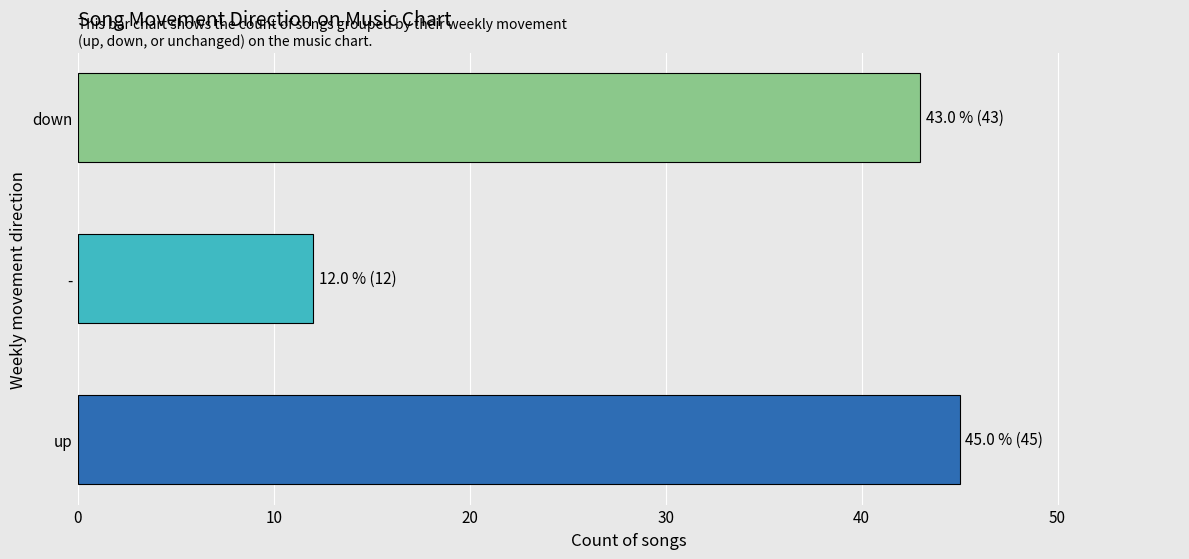

Reading top to bottom, list all the values displayed in this chart.

43	12	45